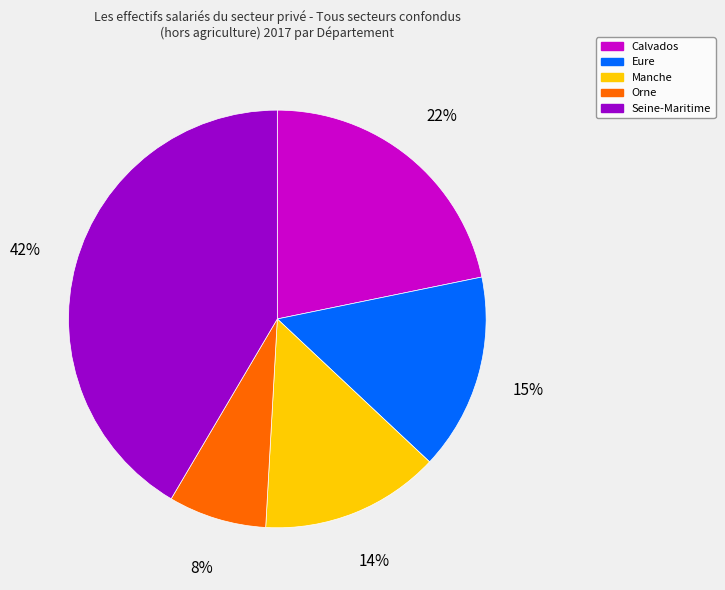

To the nearest percent, what is the difference between the Calvados and Seine-Maritime slice percentages?

20%